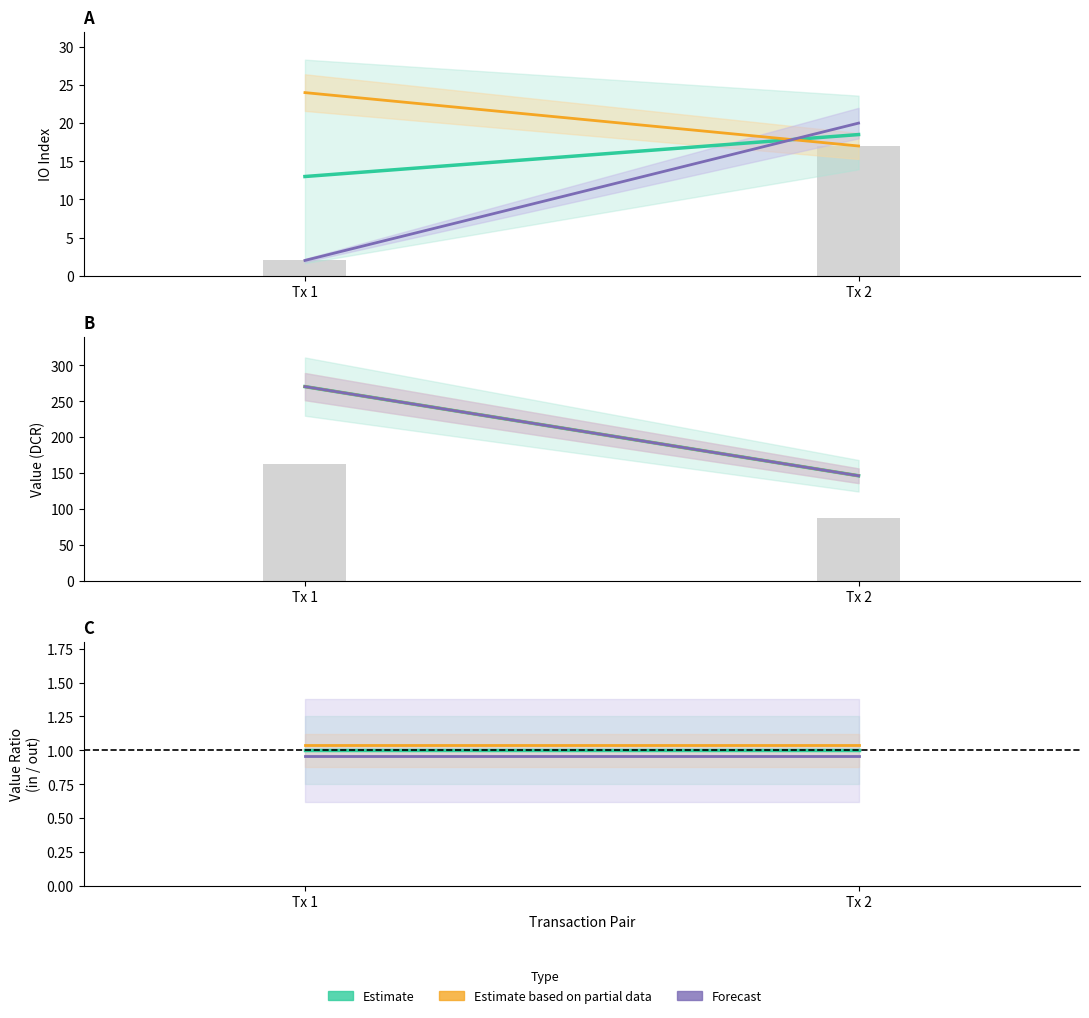

What is the average value of the Estimate series?

1.0